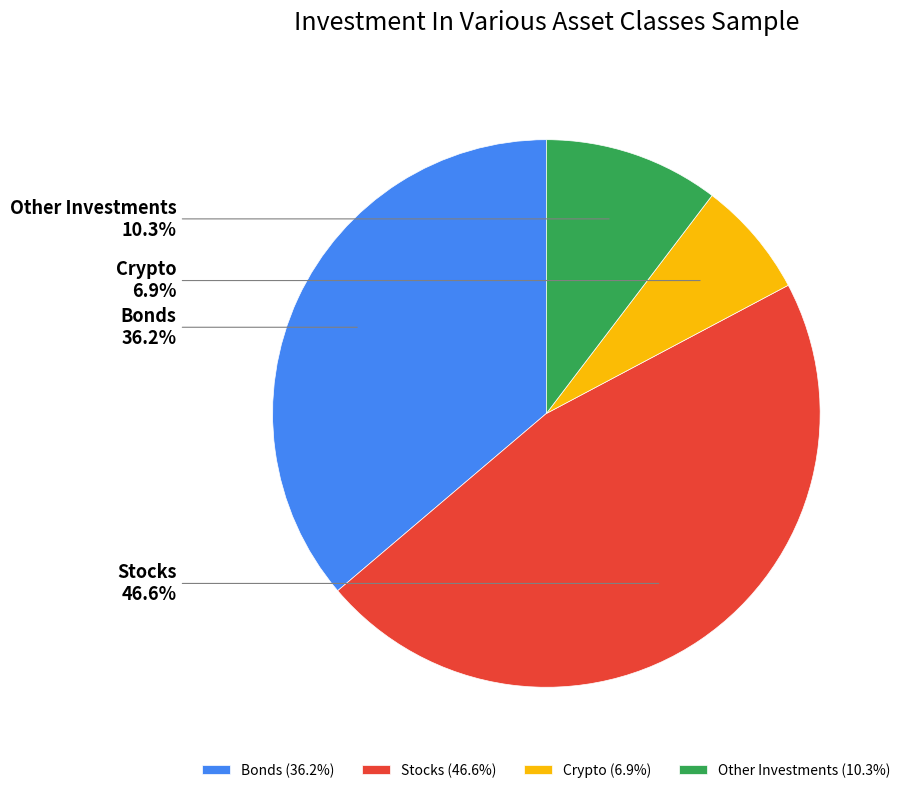

Is there any slice that represents more than half of the pie?

No